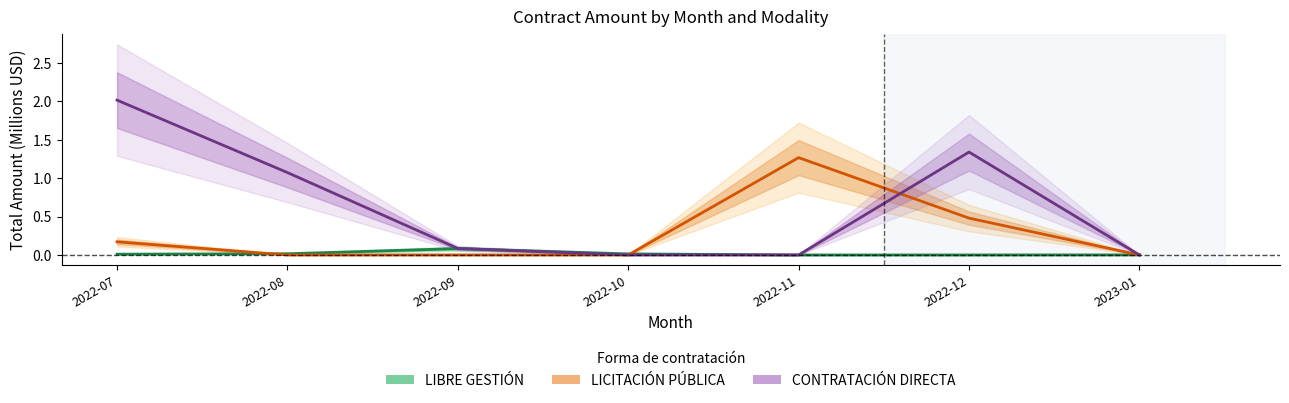

Rank the series by their maximum value, from highest to lowest.

CONTRATACIÓN DIRECTA, LICITACIÓN PÚBLICA, LIBRE GESTIÓN